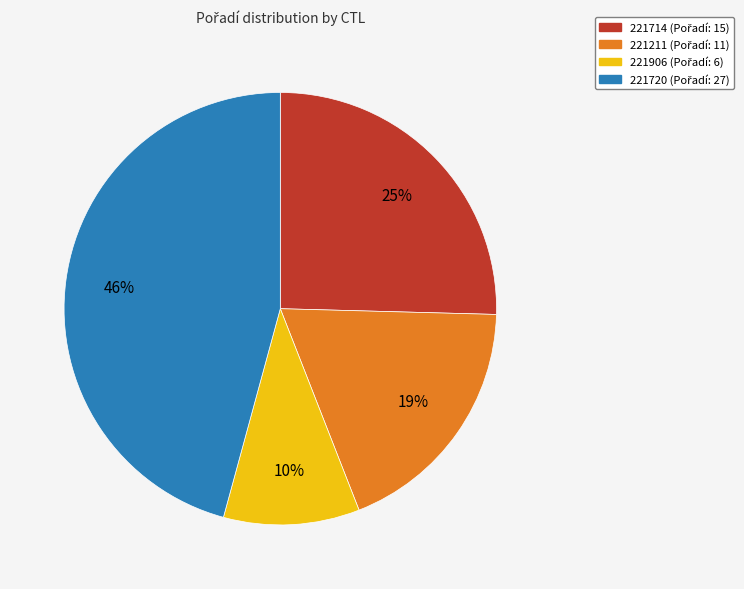

Do 221906 and 221211 together represent more than half of the pie?

No